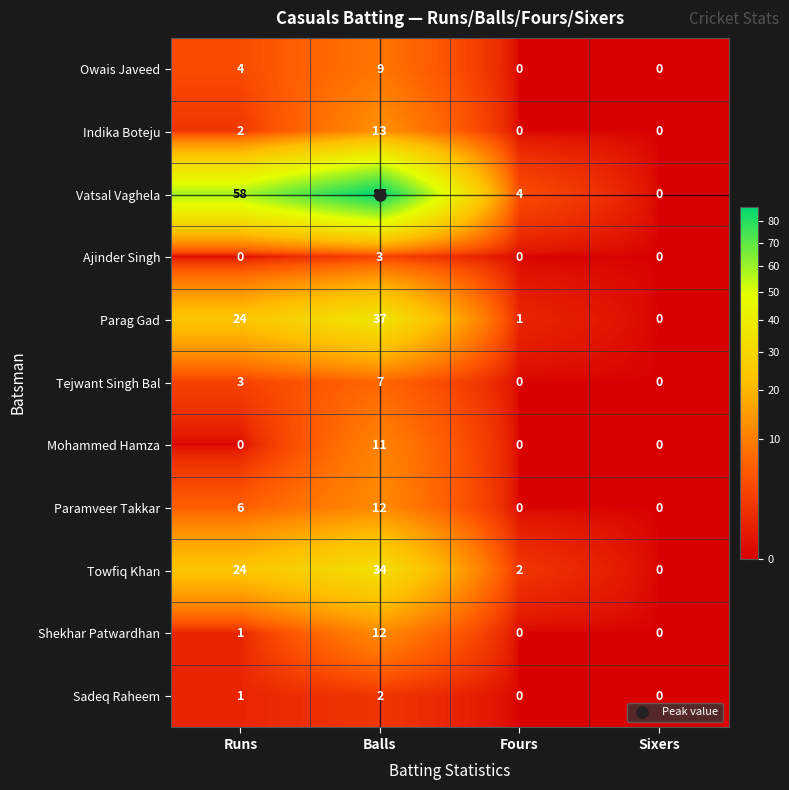

How many Sadeq Raheem values are between 0 and 2?

4